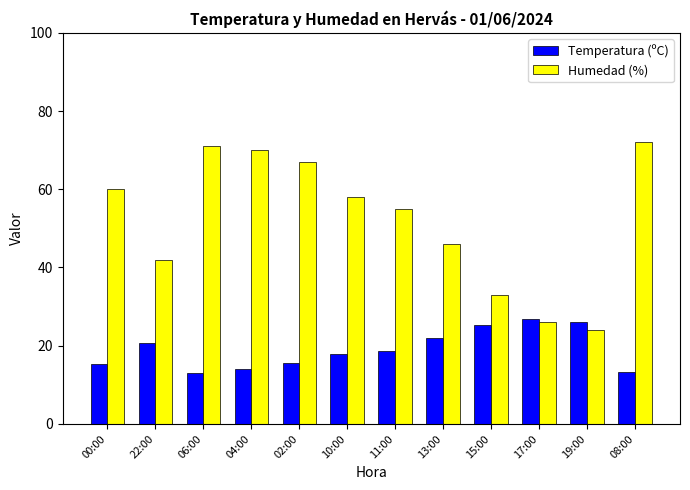

What is the highest value of the Temperatura (ºC) series?

26.9